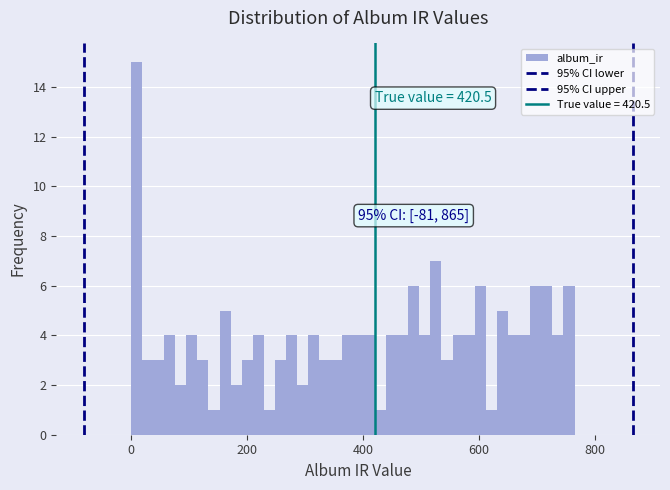

Read against the x-axis, roughly where is the centre of the tallest bar?

0